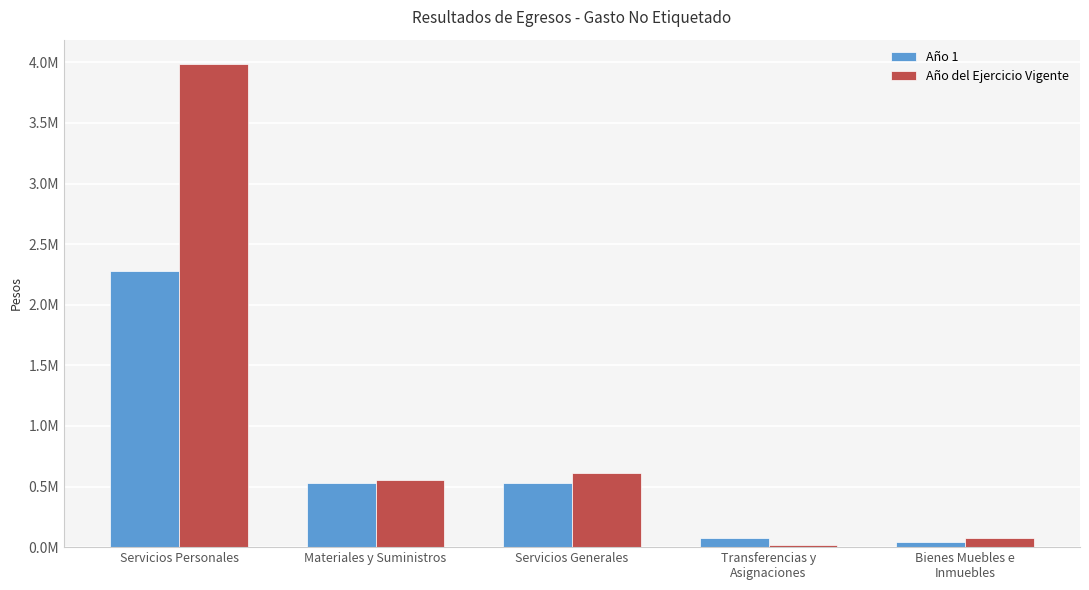

What is the value of the Año del Ejercicio Vigente bar at the 2nd from the left?

555871.2